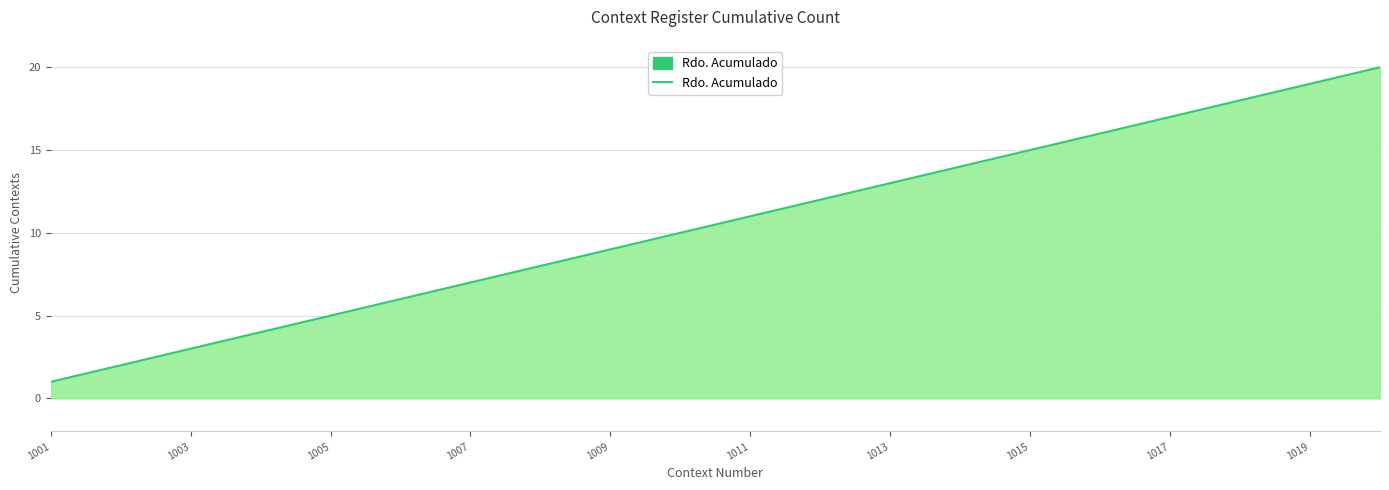

What is the difference between the maximum and minimum values?

19